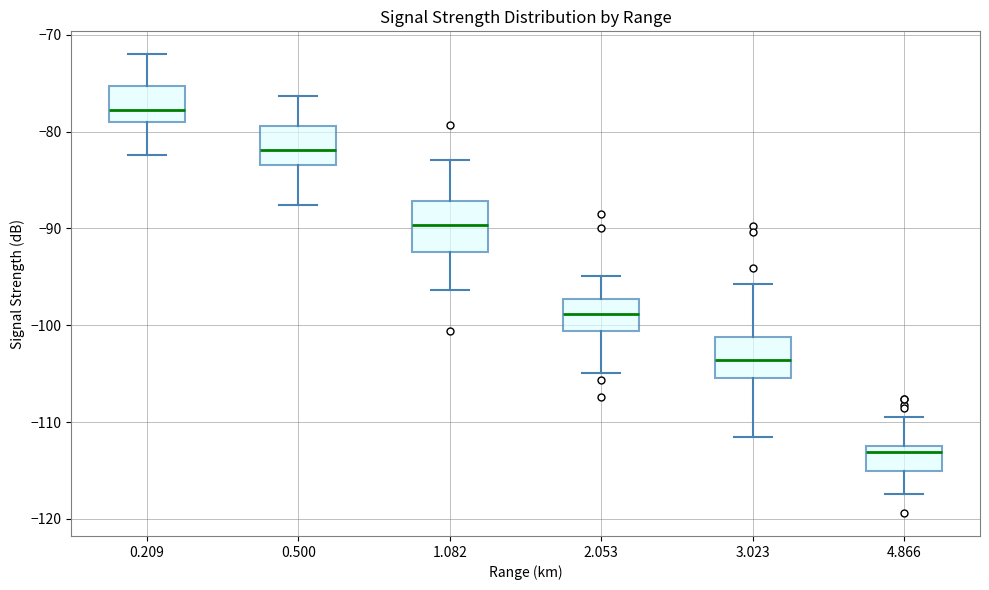

Reading left to right, transcribe this box plot: for each box, give where its median line is, the range the box spans, and where its two whiskers end, as read against the y-axis. The values are not printed on the chart, so give them approximately, as read against the axis.

0.209: median -78, box -79 to -75, whiskers -82 to -72
0.500: median -82, box -83 to -79, whiskers -88 to -76
1.082: median -90, box -92 to -87, whiskers -96 to -83
2.053: median -99, box -101 to -97, whiskers -105 to -95
3.023: median -104, box -105 to -101, whiskers -111 to -96
4.866: median -113, box -115 to -112, whiskers -117 to -109